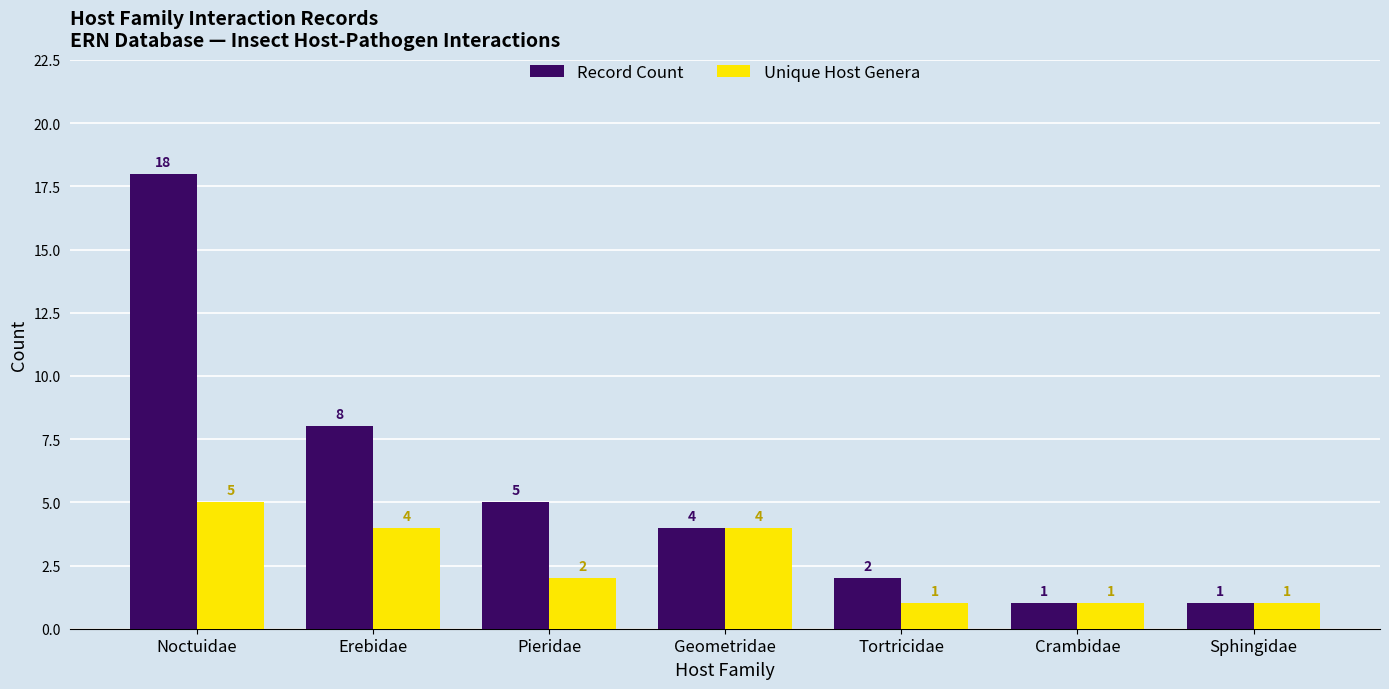

What position from the left is Erebidae?

2